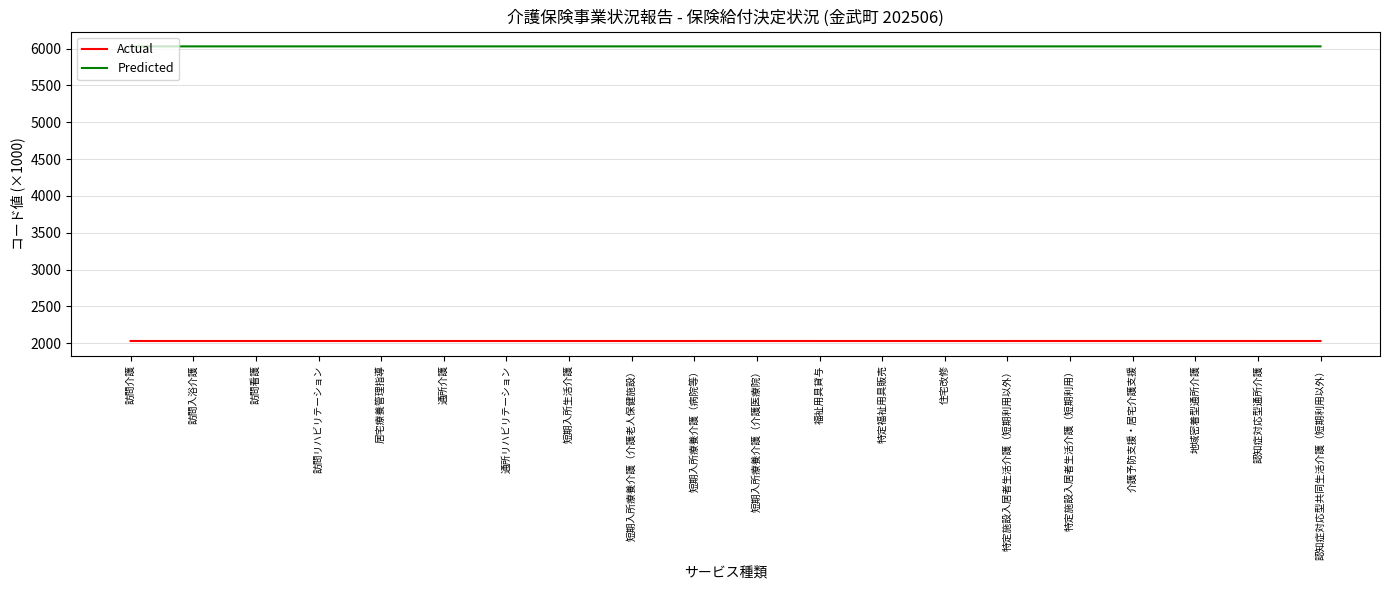

True or false: Actual and Predicted intersect in this chart.

False